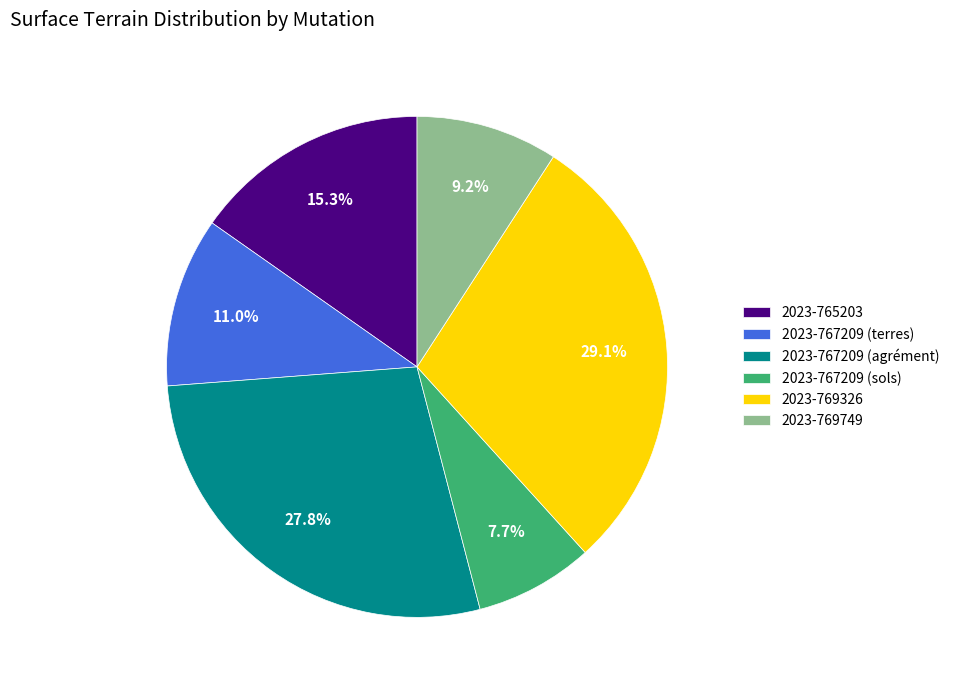

Approximately how many times larger is the value at 2023-767209 (sols) compared to 2023-767209 (terres)?

0.7